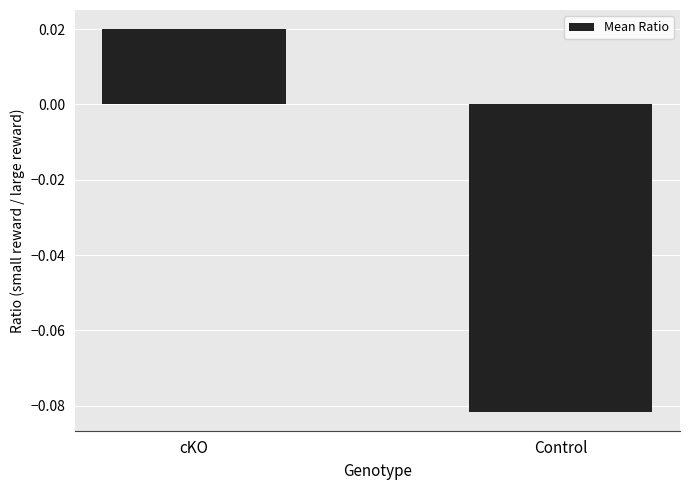

List the labels in order of value, smallest first.

Control, cKO